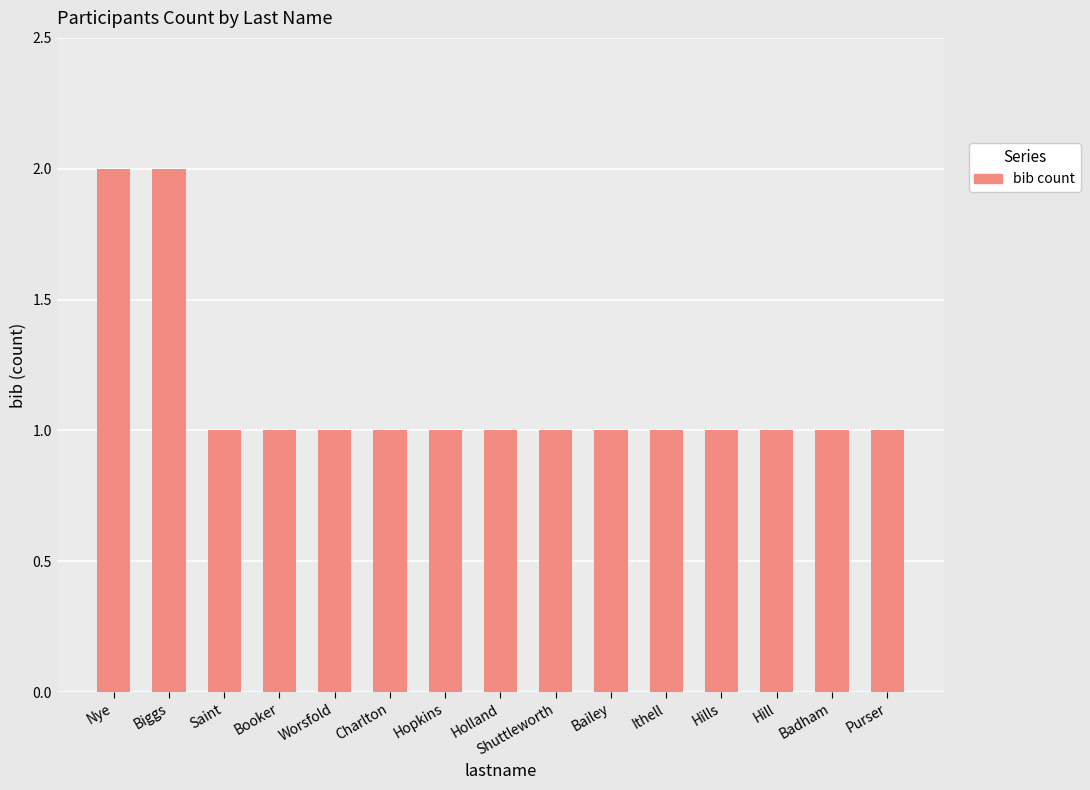

The chart shows a value of 0 at Holland. True or false?

False